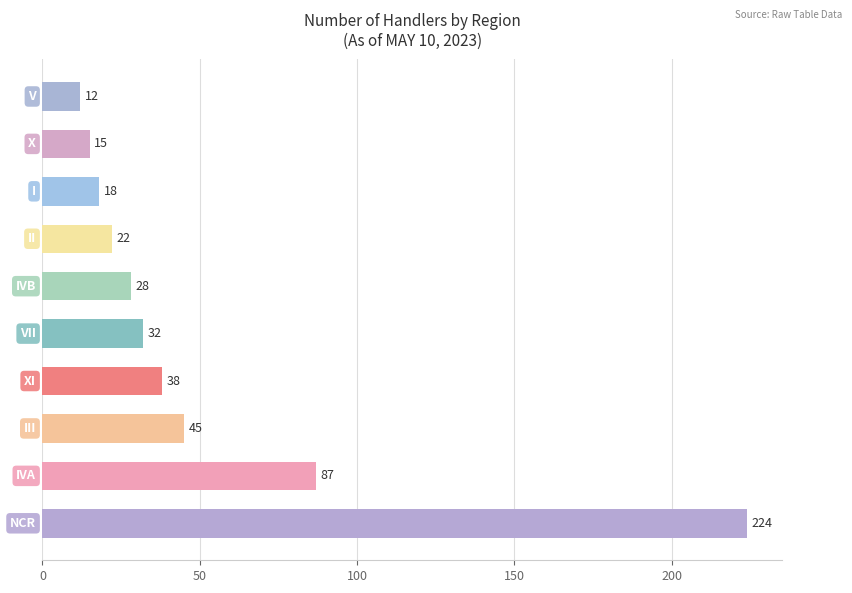

What is the greatest value displayed?

224